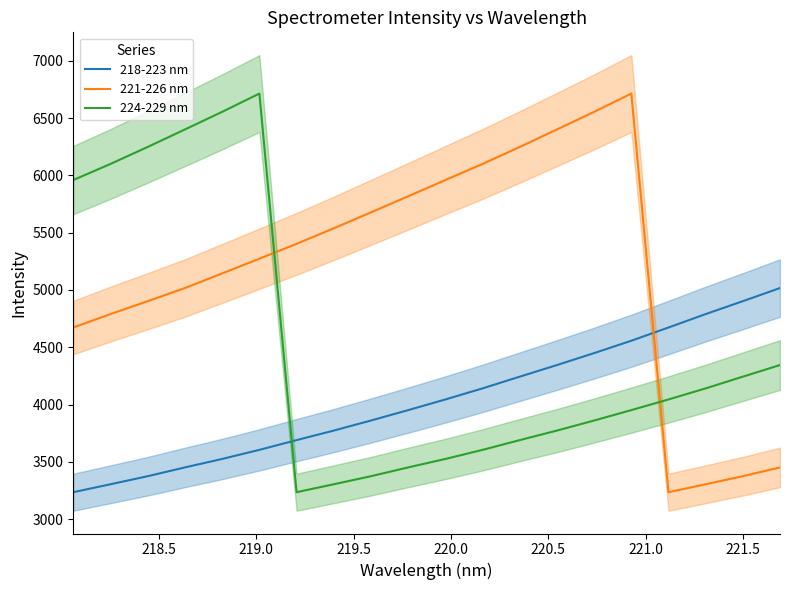

True or false: 224-229 nm and 221-226 nm cross at least once.

True